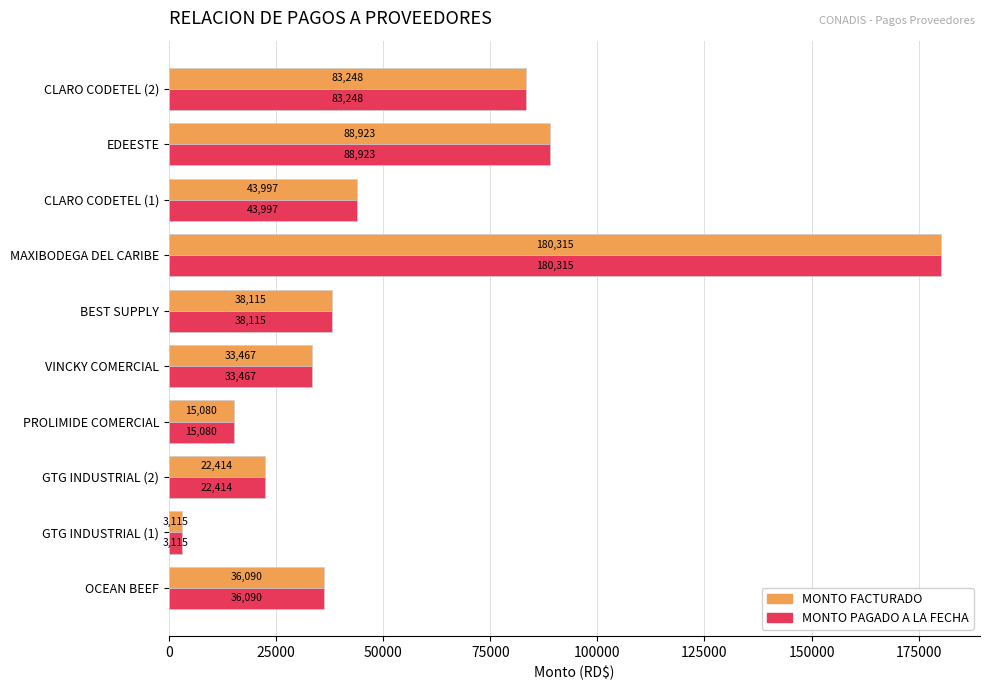

How many series are shown in this chart?

2